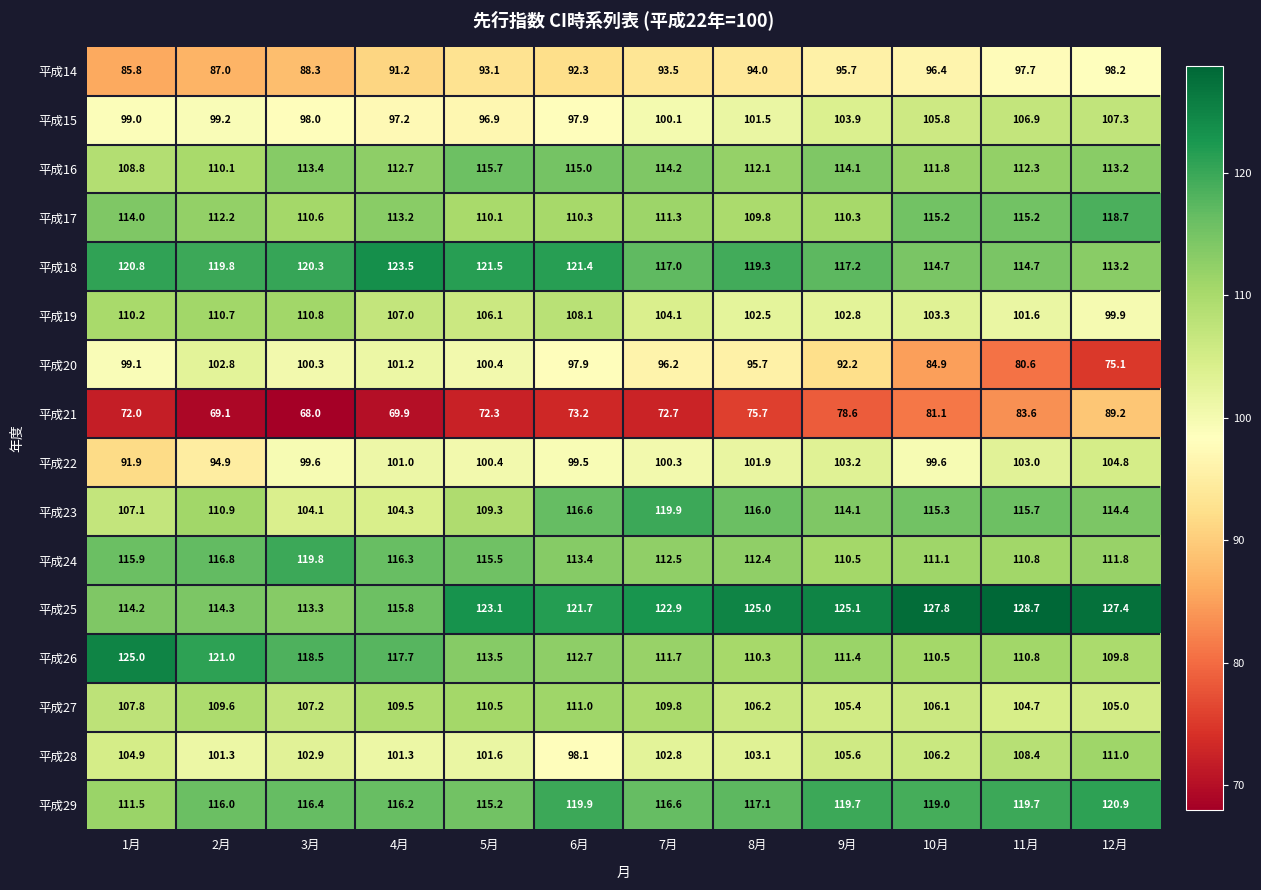

What is the maximum value shown in the chart?

128.7